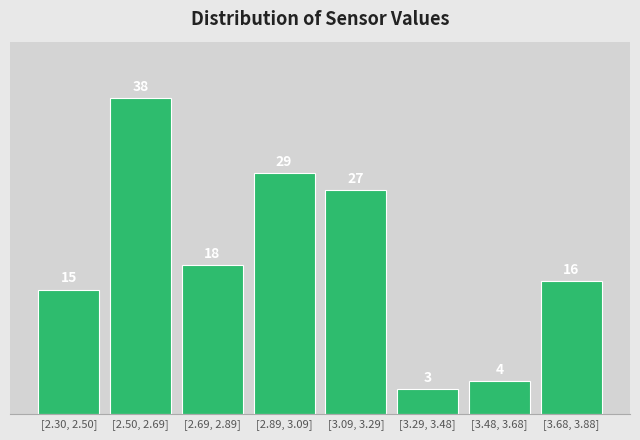

Reading right to left, what are all the values shown in this chart?

[3.68, 3.88]=16	[3.48, 3.68]=4	[3.29, 3.48]=3	[3.09, 3.29]=27	[2.89, 3.09]=29	[2.69, 2.89]=18	[2.50, 2.69]=38	[2.30, 2.50]=15